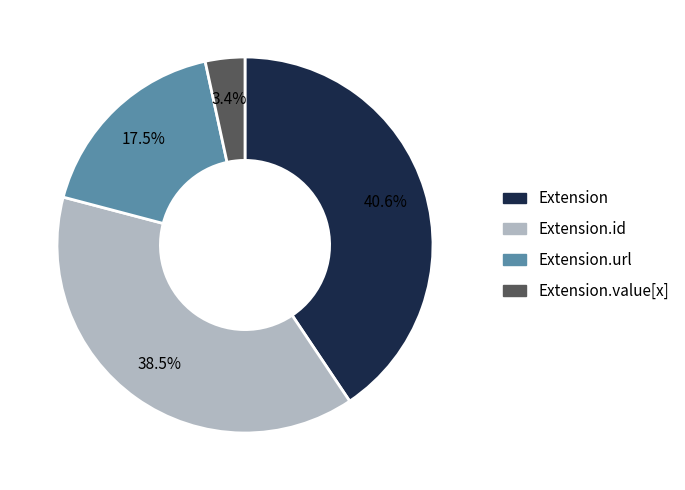

Count the number of slices in the pie.

4